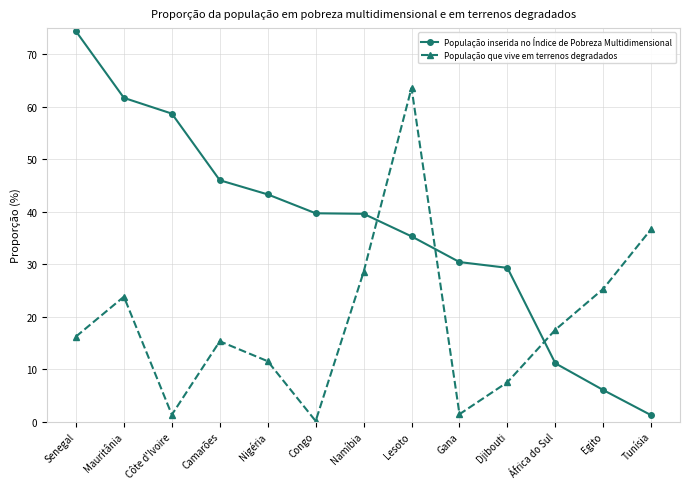

What is the total value across all series at Nigéria?

54.8